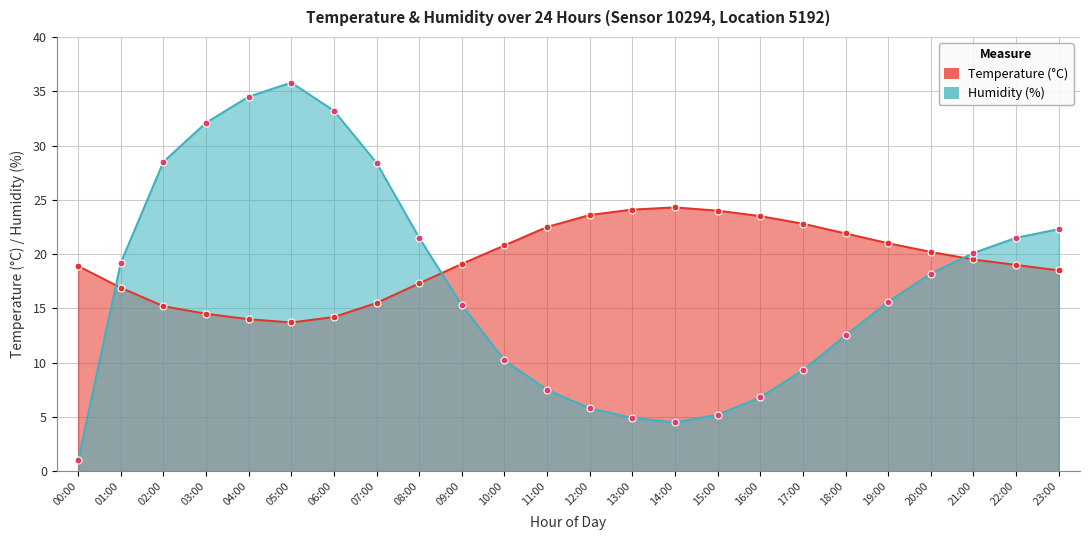

What is the average value of the humidity series?

17.2